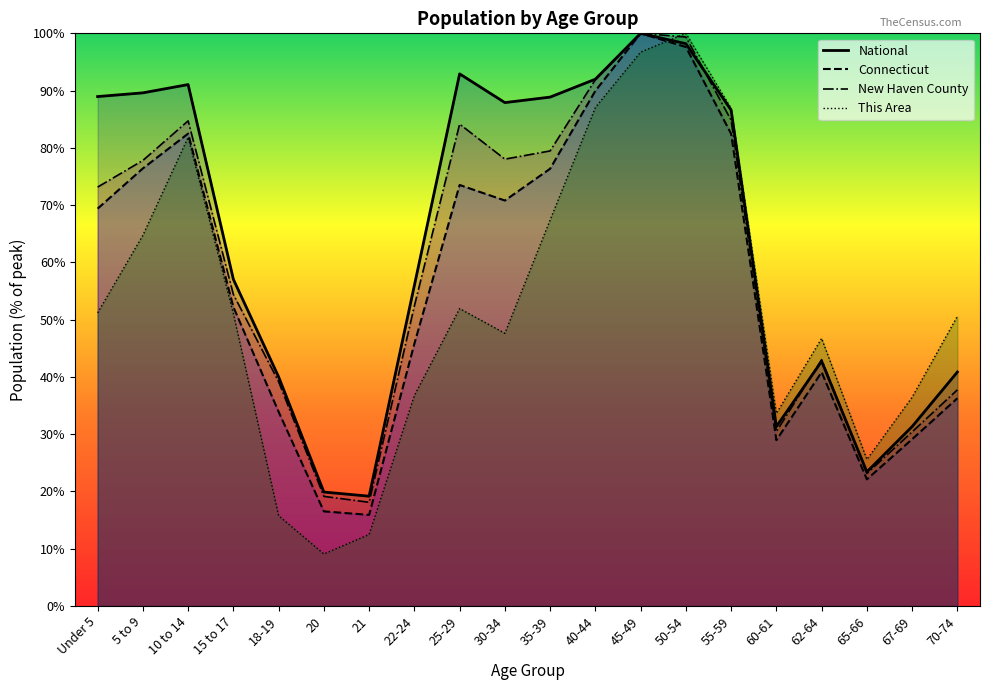

What is the sum of the Connecticut values at 60-61 and 10 to 14?

111.4